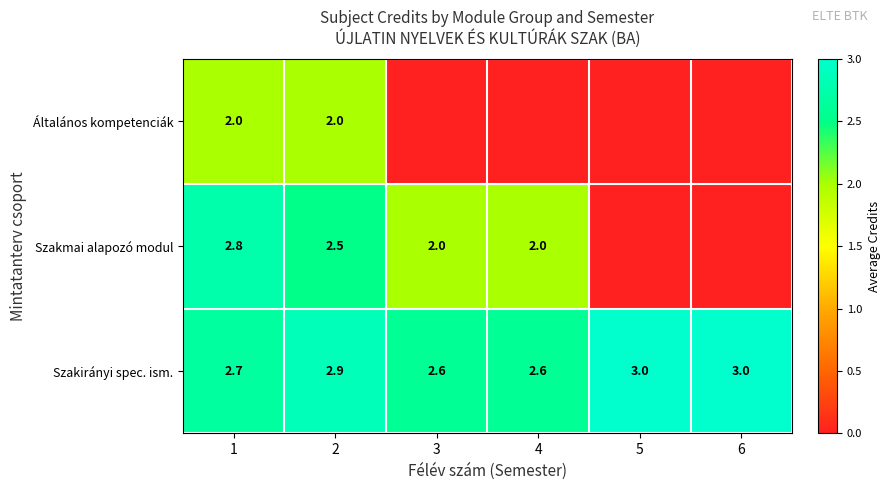

At which category is the sum across all series the highest?

1